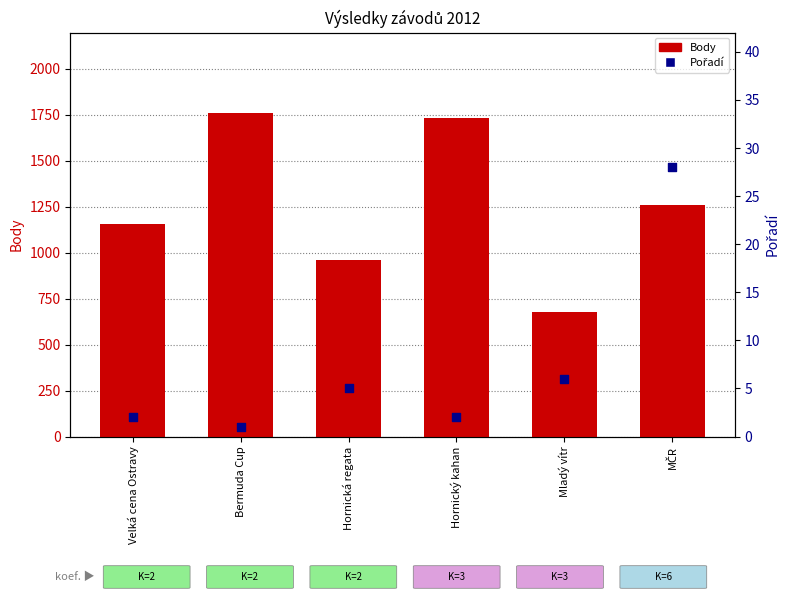

At how many categories does at least one series exceed 676?

6